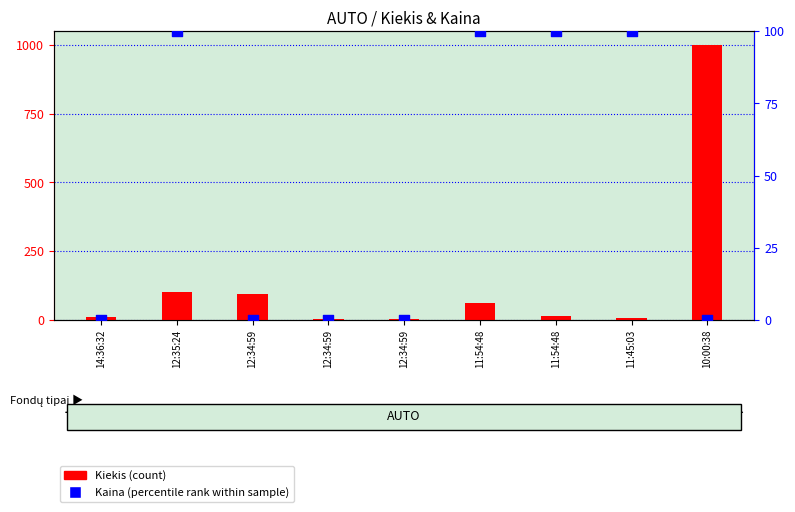

At how many categories does at least one series exceed 610?

1